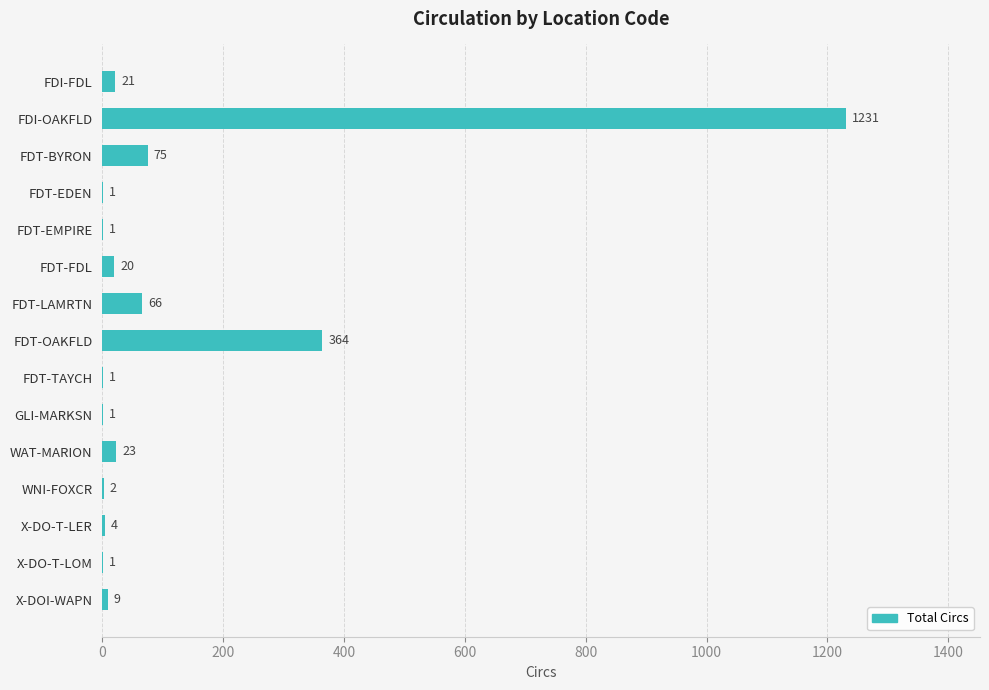

The chart shows a value of 1 at GLI-MARKSN. True or false?

True